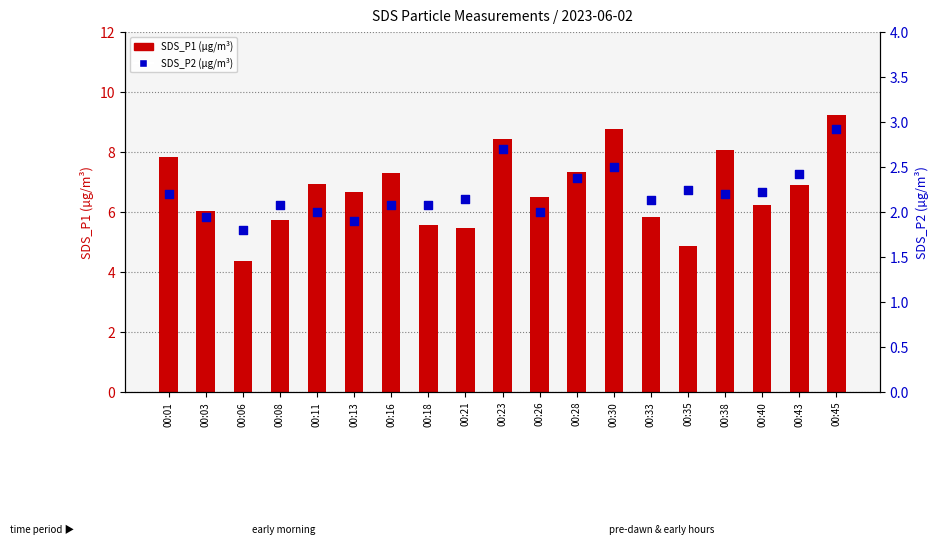

What are all the series names shown in the legend?

SDS_P1, SDS_P2